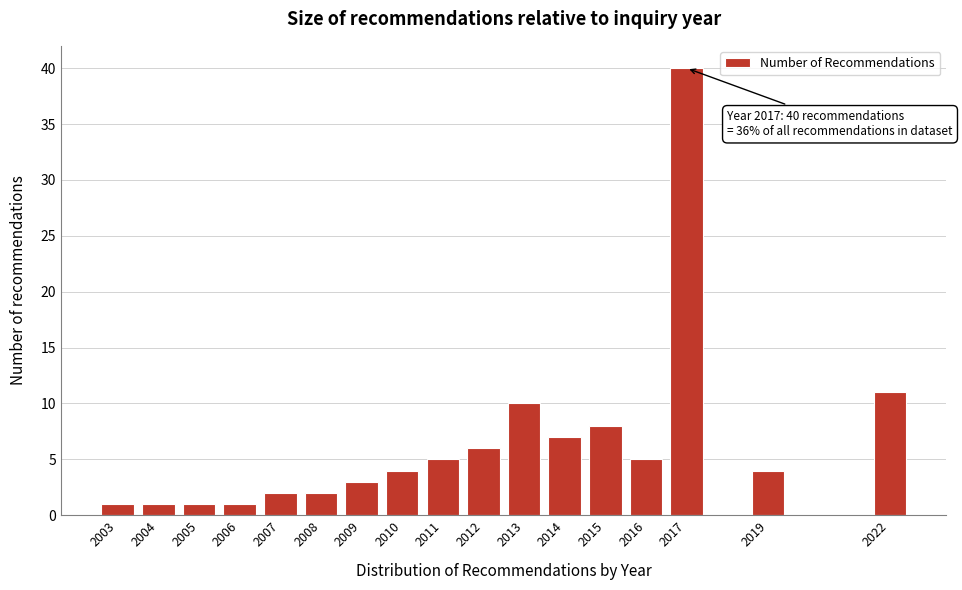

Reading left to right, extract all data points from this chart.

1	1	1	1	2	2	3	4	5	6	10	7	8	5	40	4	11